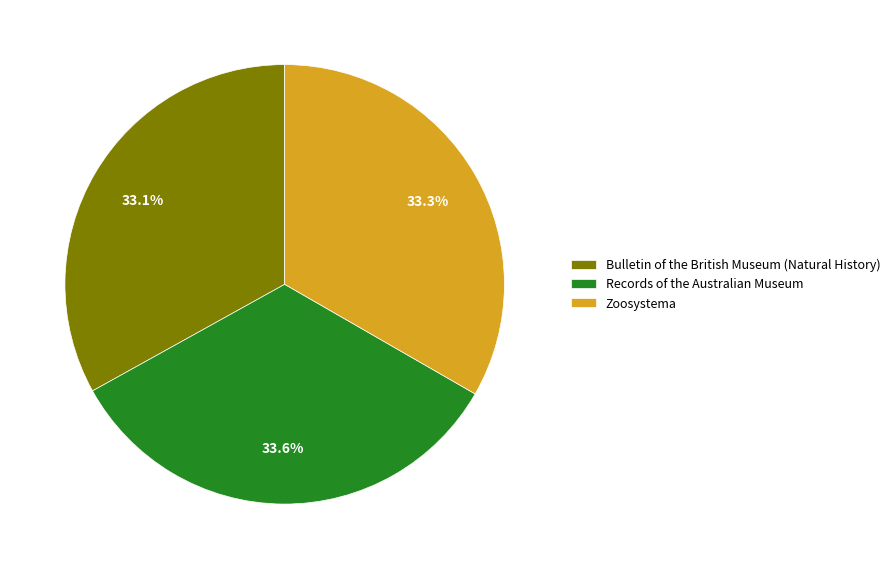

Approximately how many times larger is the value at Zoosystema compared to Bulletin of the British Museum (Natural History)?

1.0